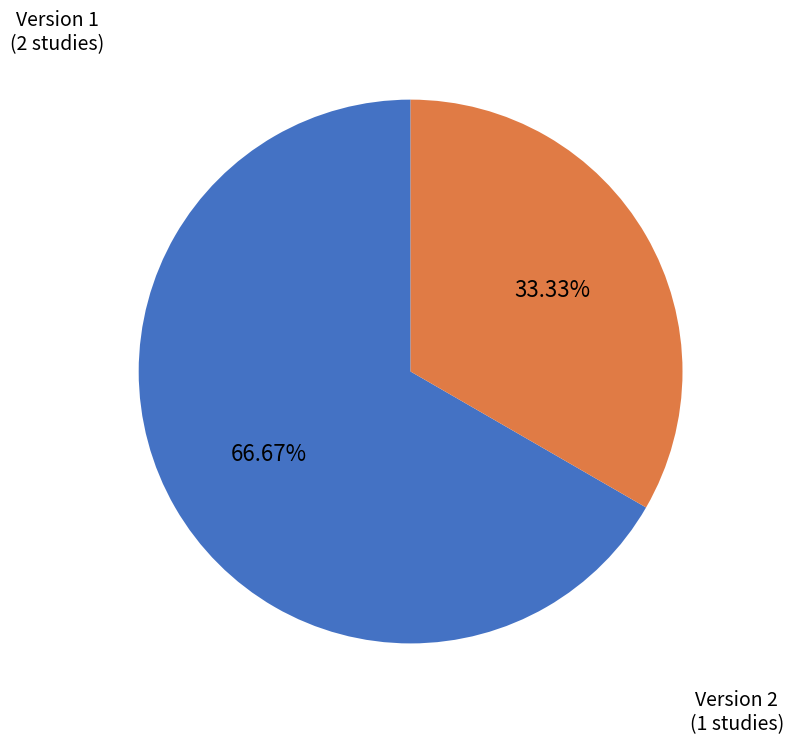

Rank the categories by value from lowest to highest.

Version 2, Version 1